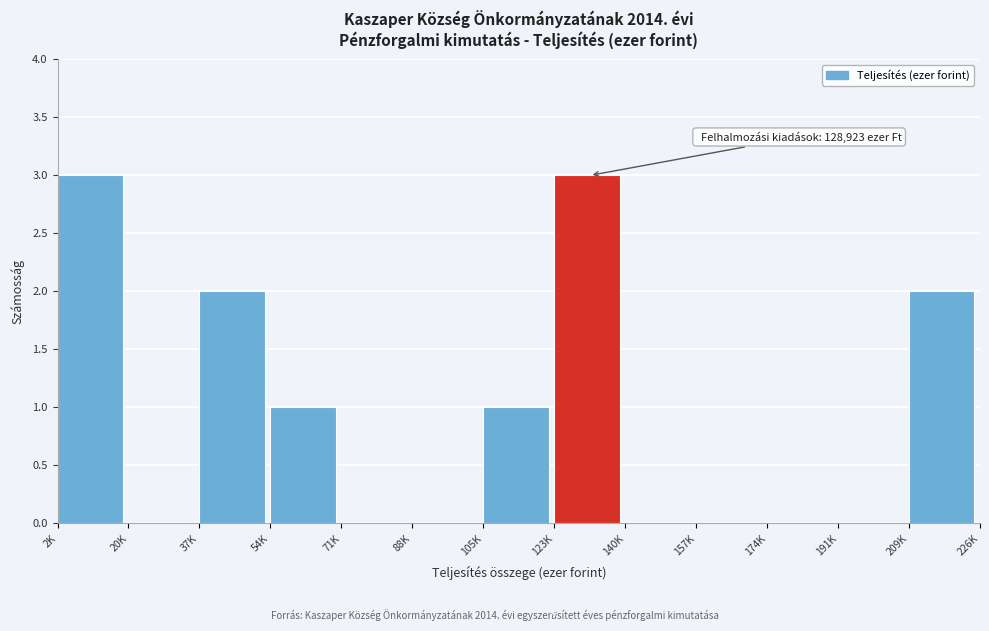

Reading left to right, transcribe all the data shown in this chart.

2K=3	20K=0	37K=2	54K=1	71K=0	88K=0	105K=1	123K=3	140K=0	157K=0	174K=0	191K=0	209K=2